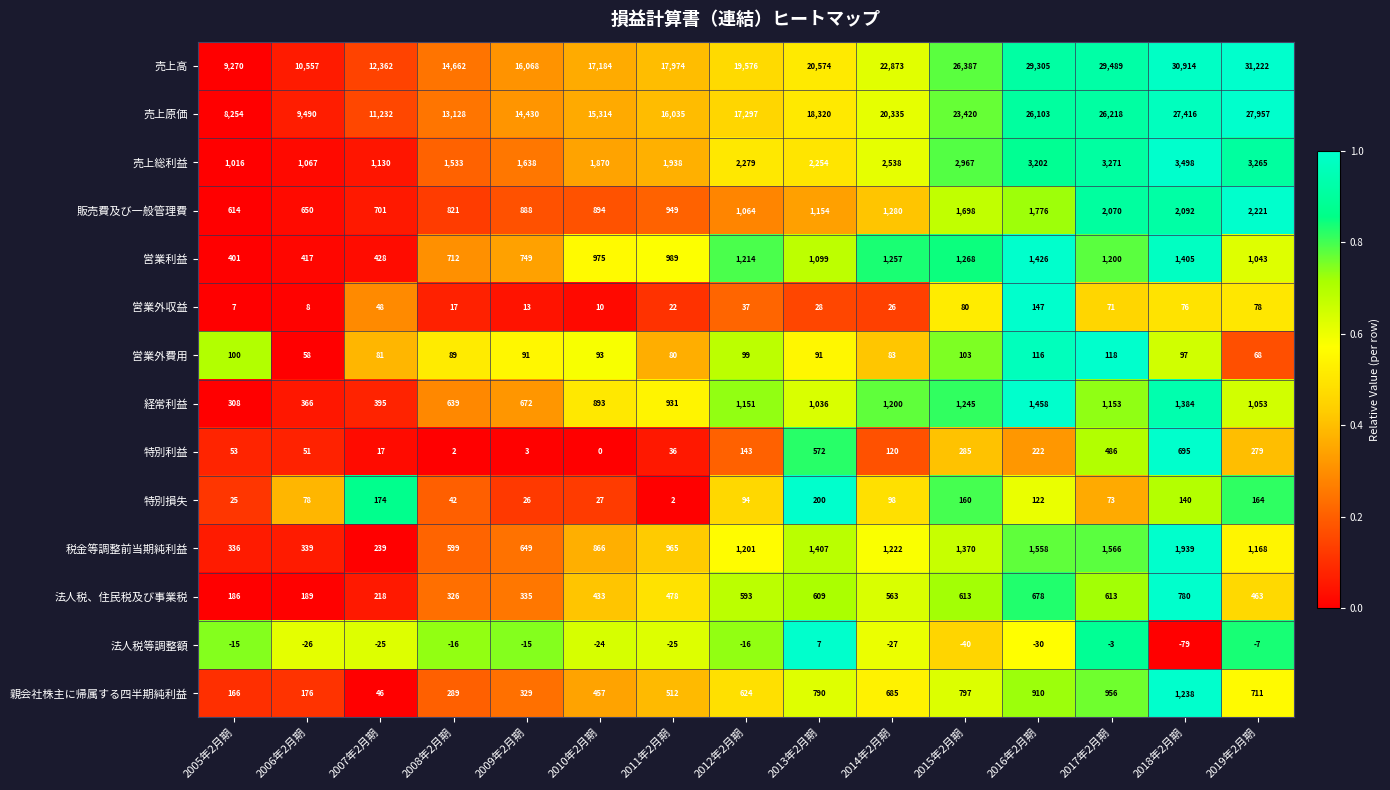

What is the sum of the 営業外収益 values at 2010年2月期 and 2016年2月期?

157